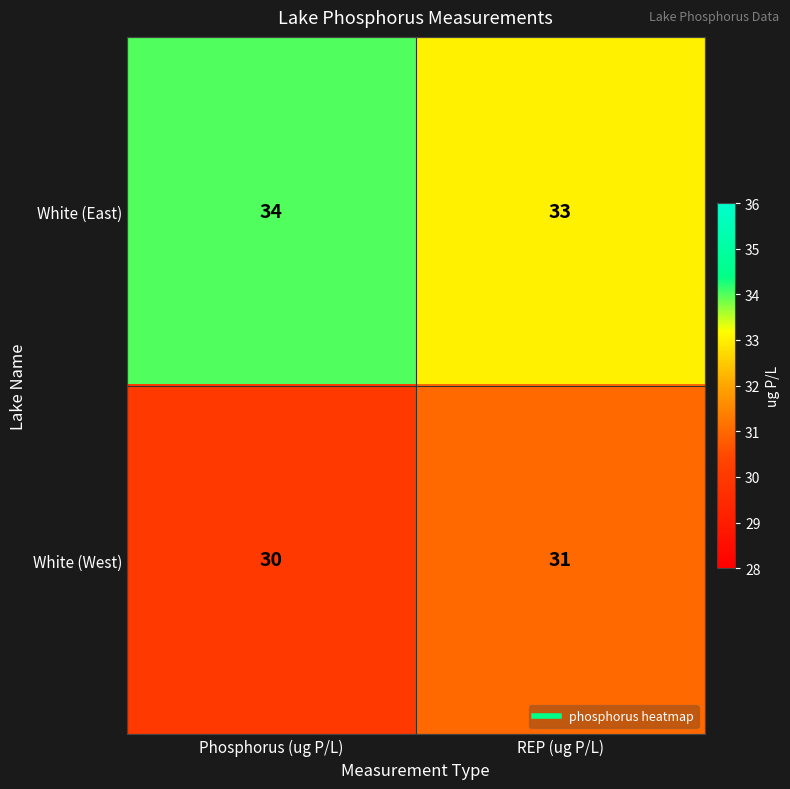

Which label corresponds to the largest value in the chart?

Phosphorus (ug P/L)